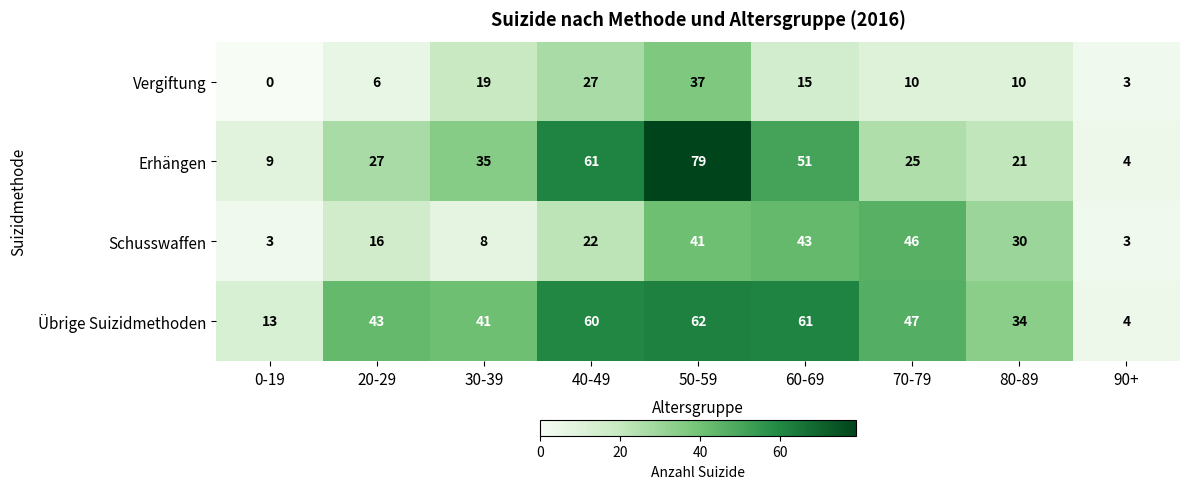

At which label does Erhängen reach its minimum?

90+